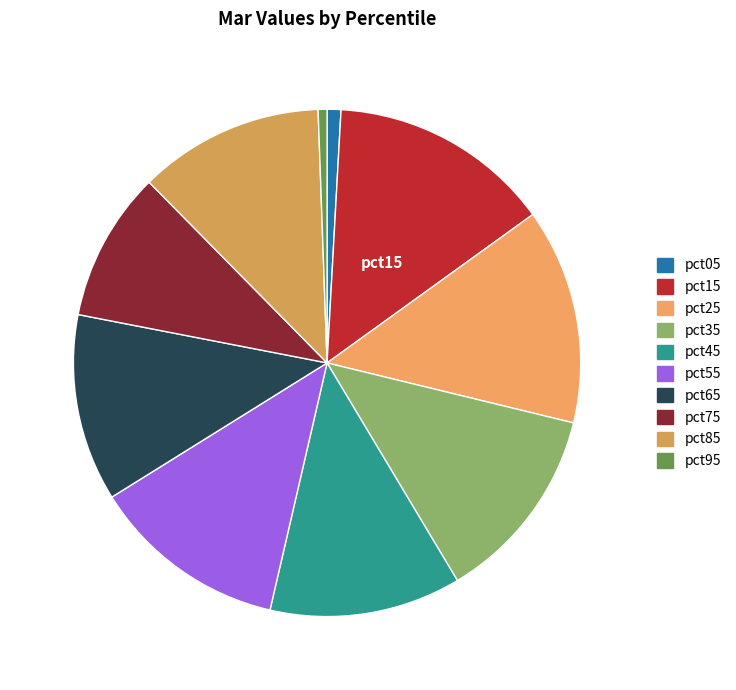

Is there any slice that represents more than half of the pie?

No